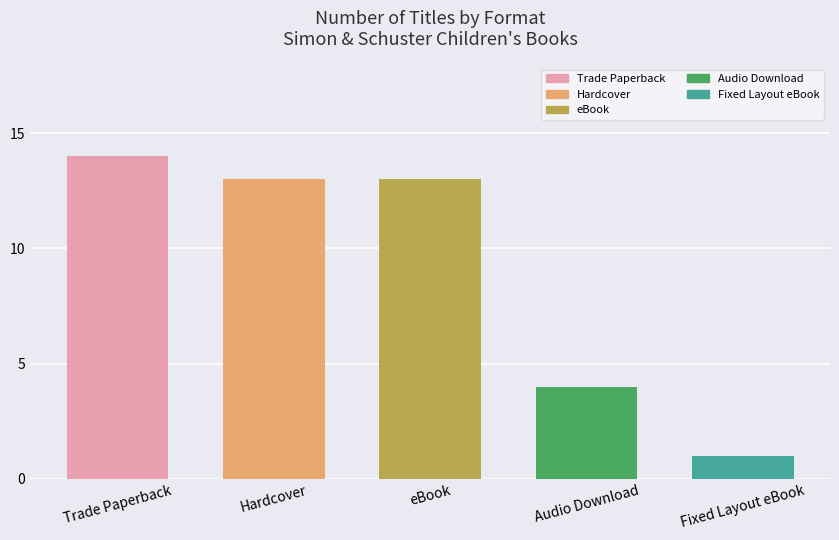

What is the minimum value shown in the chart?

1